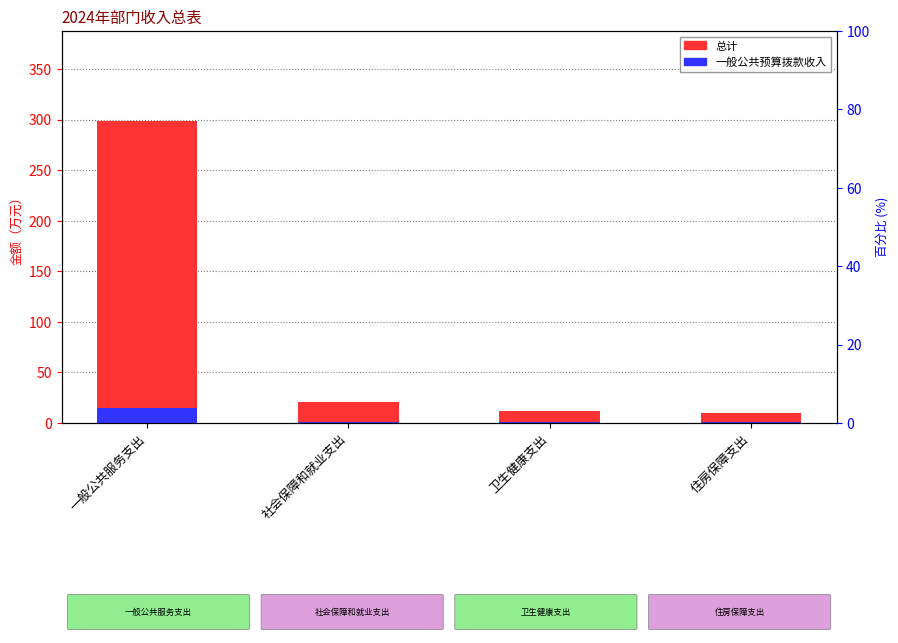

How many bars are there in total?

8